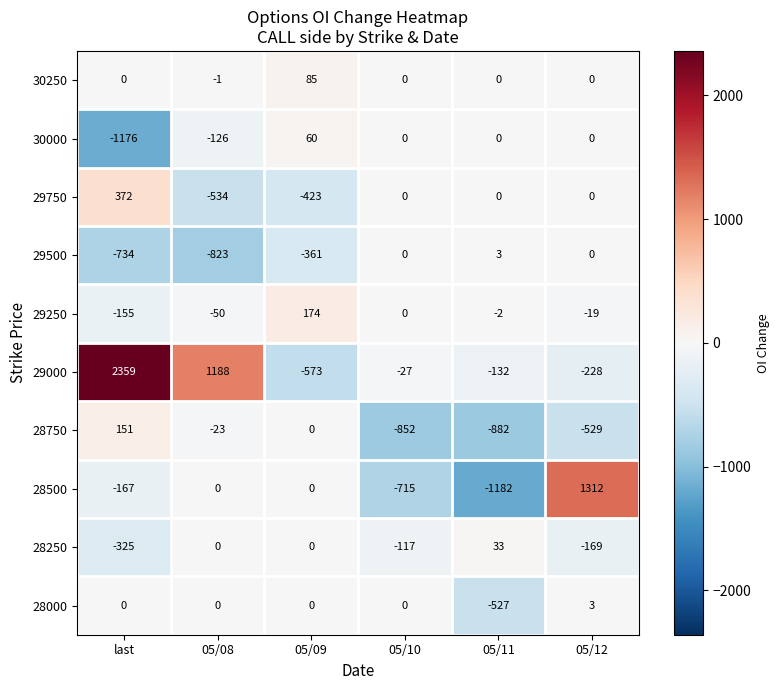

Which label corresponds to the largest value in the chart?

last